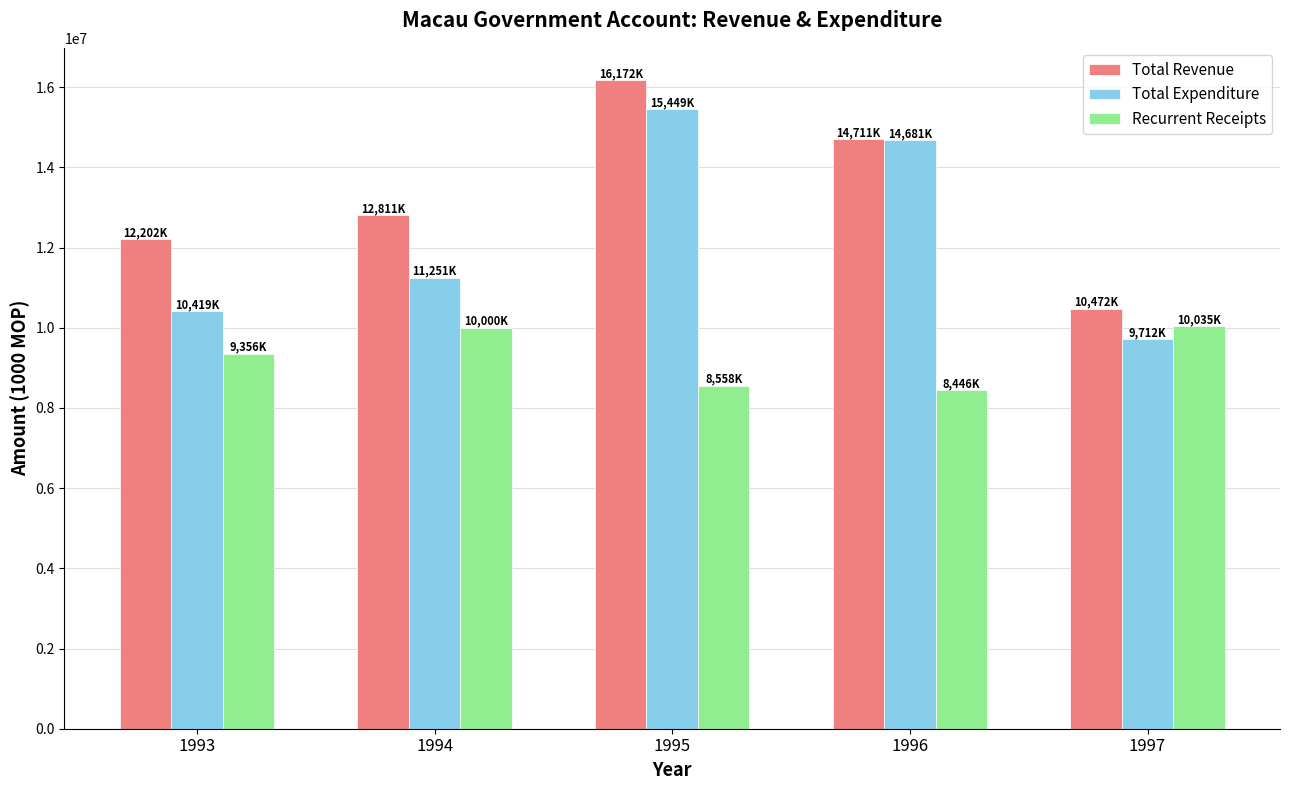

Which series changed the most between 1994 and 1996?

Total Expenditure